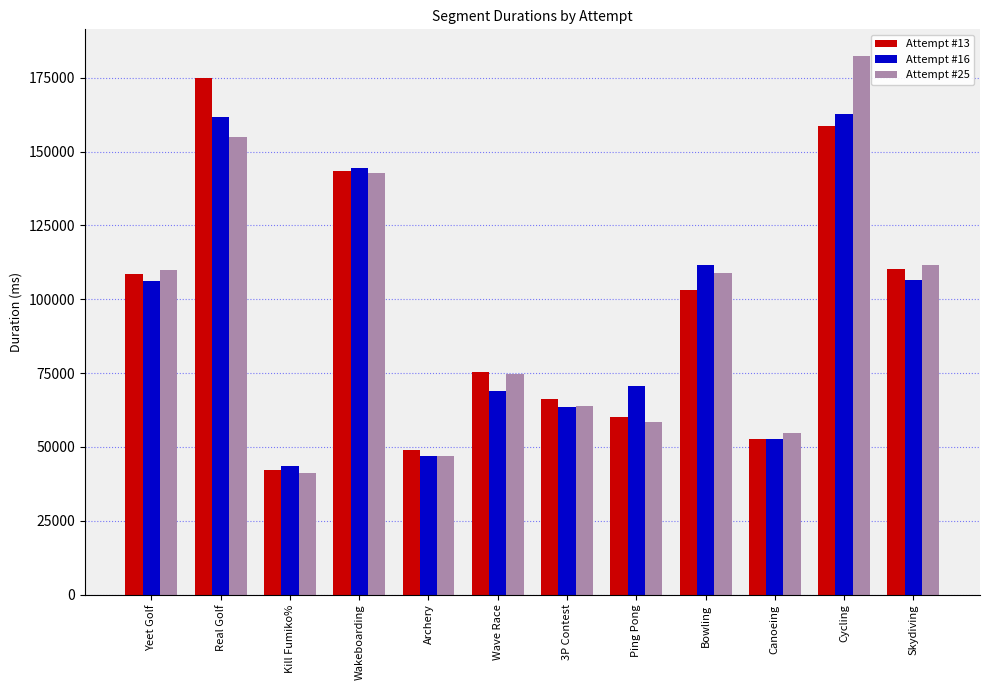

What is the maximum value shown in the chart?

182304